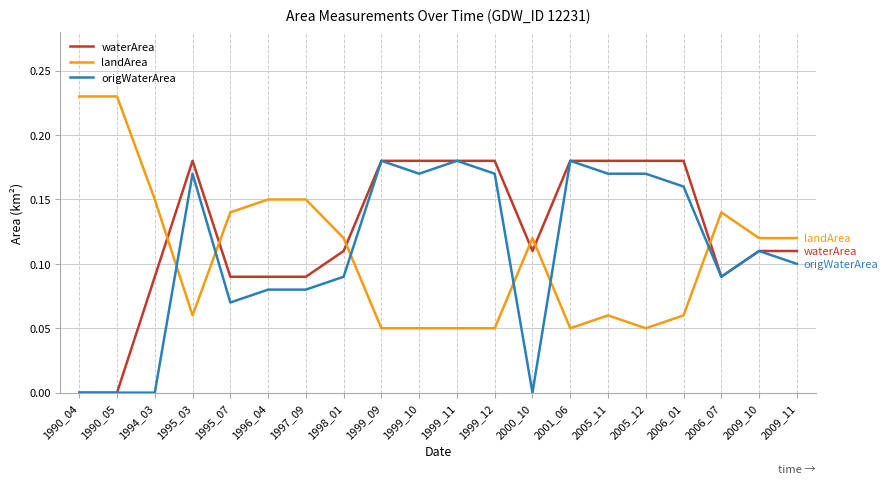

Rank the series at 1995_07 from lowest to highest value.

origWaterArea, waterArea, landArea